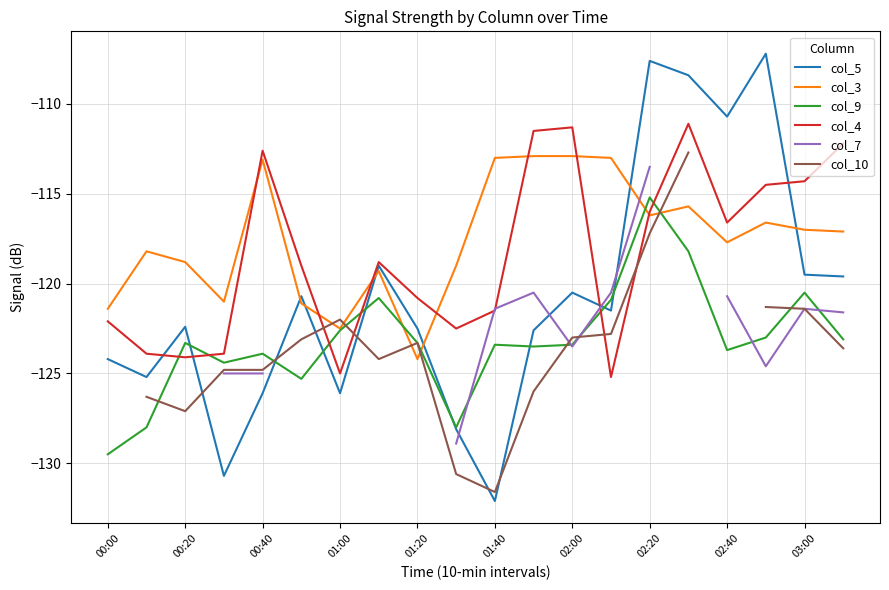

How many intersections are there between col_4 and col_9?

6